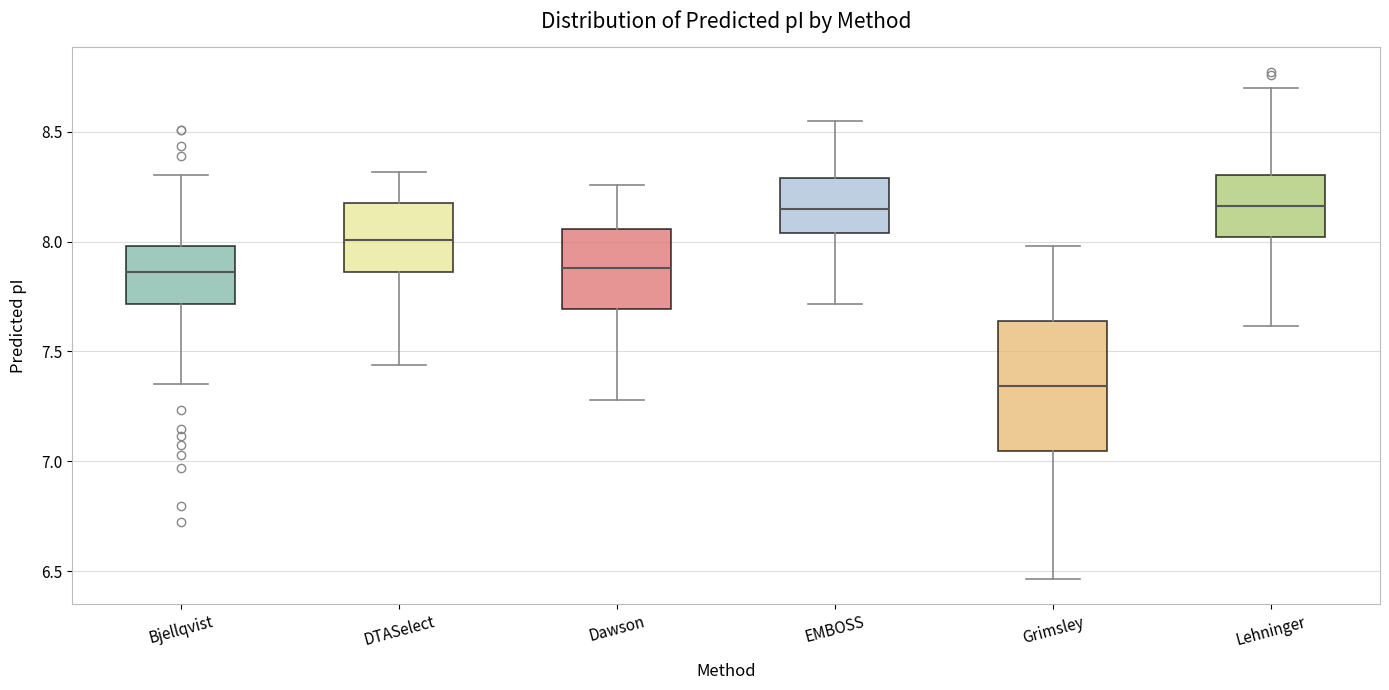

Reading left to right, read every box against the y-axis: the position of its median line, the range the box covers, and the ends of its whiskers. The values are not printed on the chart, so give them approximately, as read against the axis.

Bjellqvist: median 7.85, box 7.70 to 8.00, whiskers 7.35 to 8.30
DTASelect: median 8.00, box 7.85 to 8.15, whiskers 7.45 to 8.30
Dawson: median 7.90, box 7.70 to 8.05, whiskers 7.30 to 8.25
EMBOSS: median 8.15, box 8.05 to 8.30, whiskers 7.70 to 8.55
Grimsley: median 7.35, box 7.05 to 7.65, whiskers 6.45 to 8.00
Lehninger: median 8.15, box 8.00 to 8.30, whiskers 7.60 to 8.70